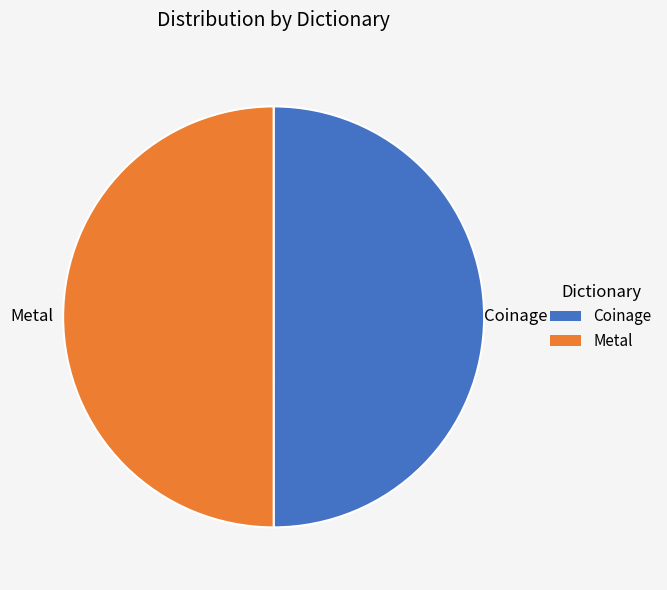

Is it true that Coinage is 56% of the pie?

False